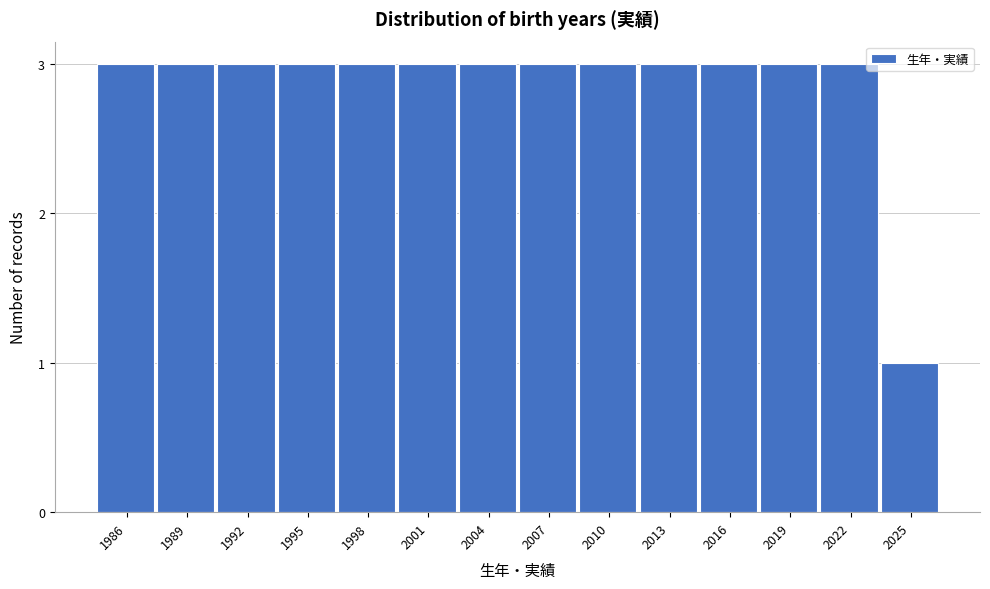

Reading right to left, transcribe all the data shown in this chart.

2025=1	2022=3	2019=3	2016=3	2013=3	2010=3	2007=3	2004=3	2001=3	1998=3	1995=3	1992=3	1989=3	1986=3